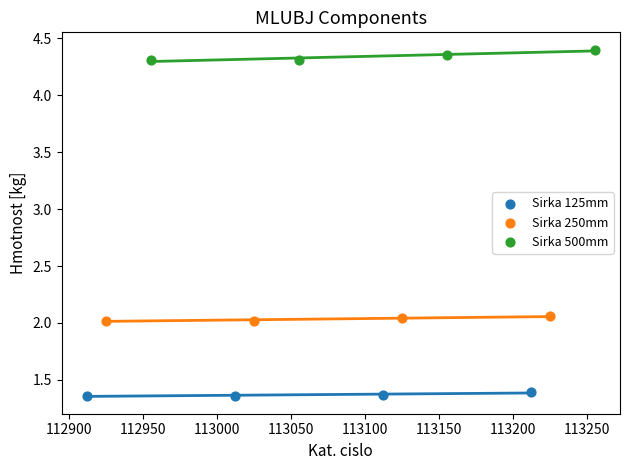

Which series reaches the minimum Y coordinate?

Sirka 125mm